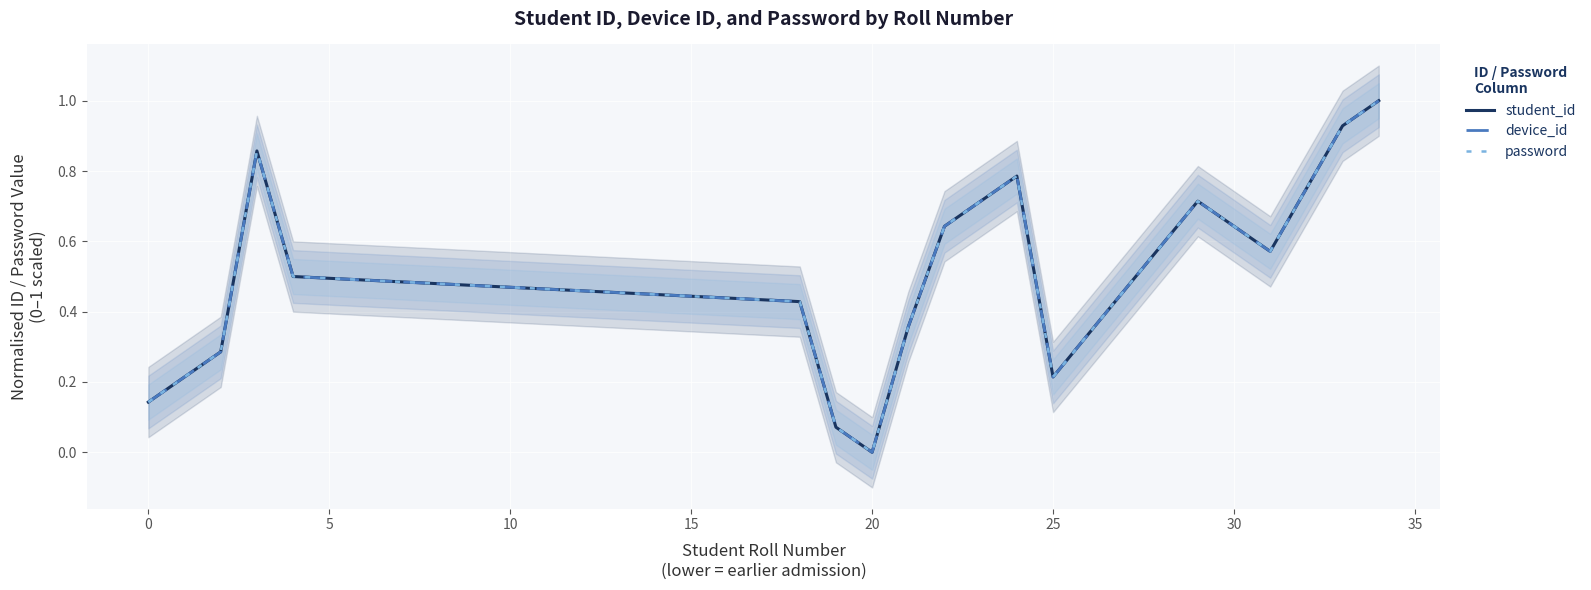

What is the maximum value shown in the chart?

1.0